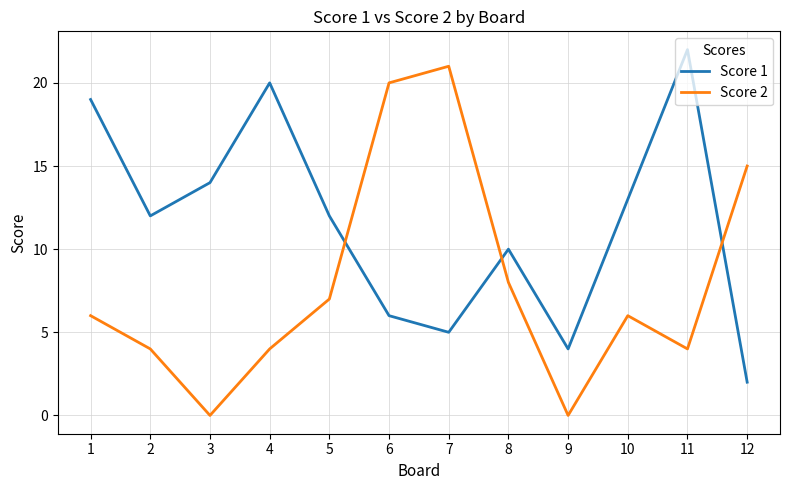

What is the difference between the maximum and minimum values in the Score 1 series?

20